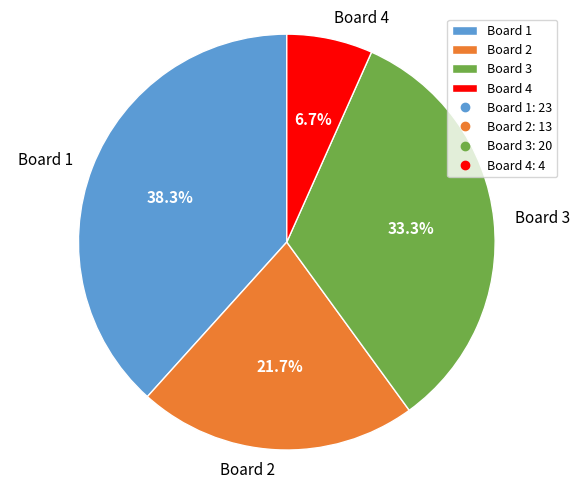

Rank the categories by value from highest to lowest.

Board 1, Board 3, Board 2, Board 4